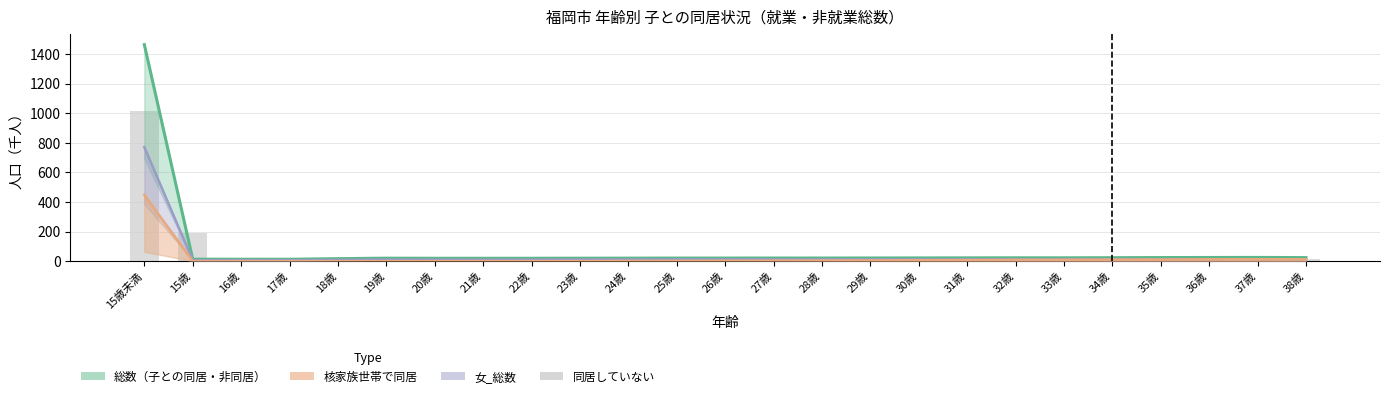

Which series has the widest spread of values?

総数（子との同居・非同居）